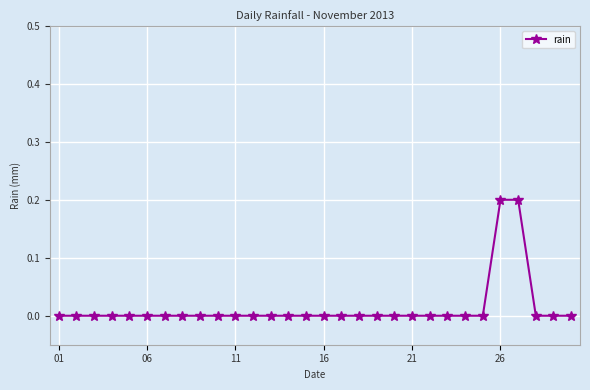

What is the sum of all values?

0.4